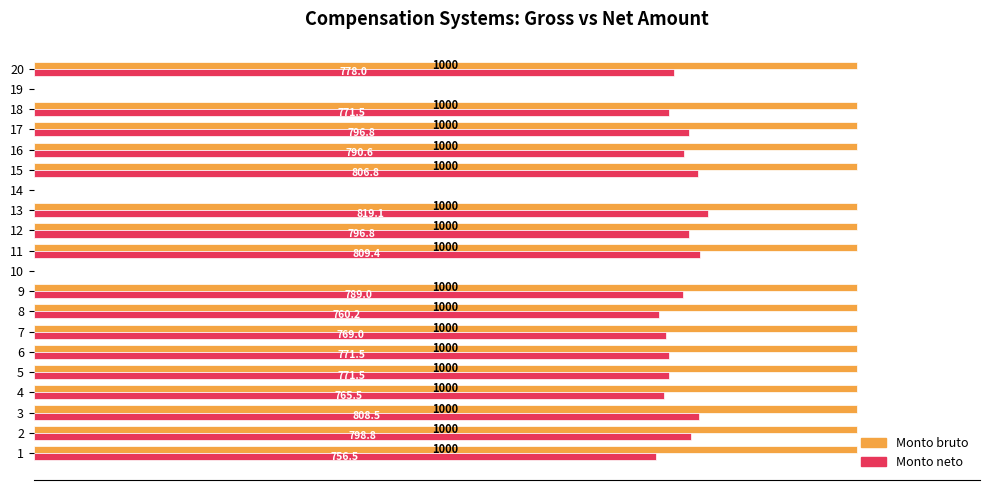

Which series changed the most between 2 and 13?

Monto neto